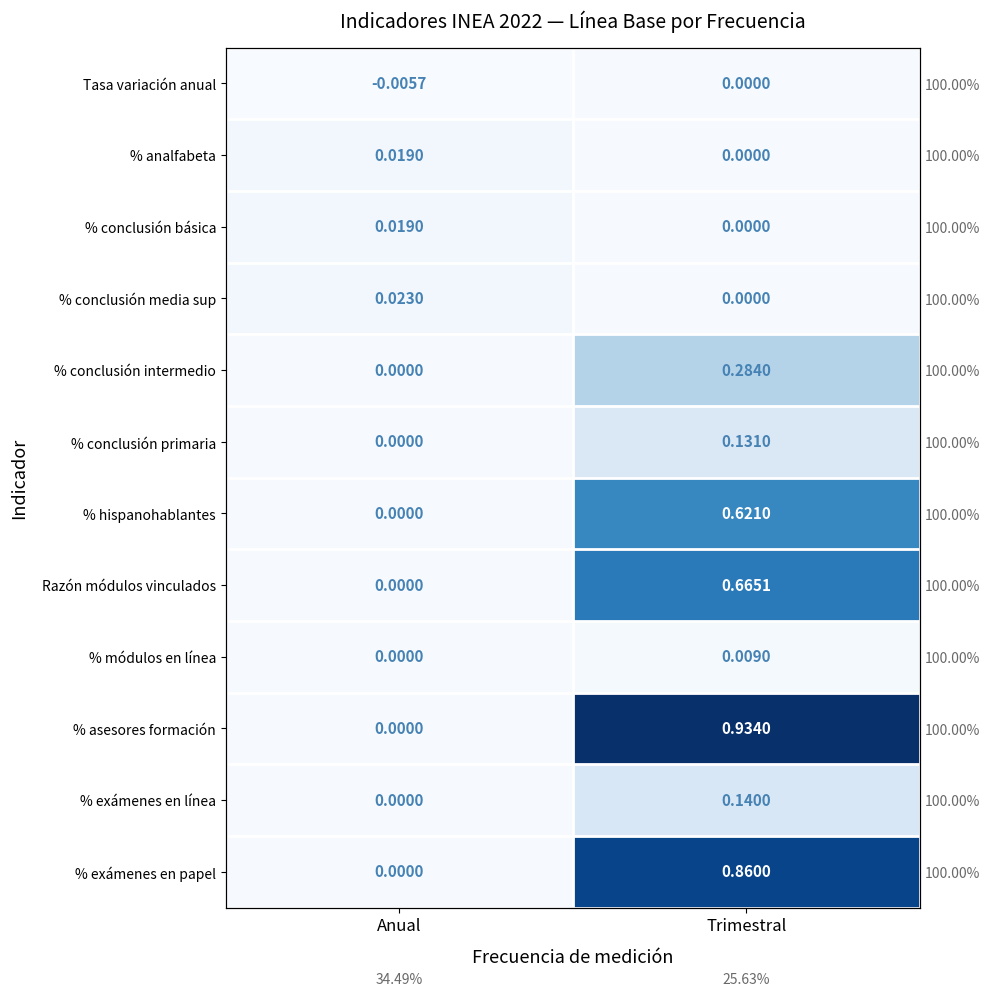

True or false: Tasa variación anual has a value of 0.0 at Trimestral.

True